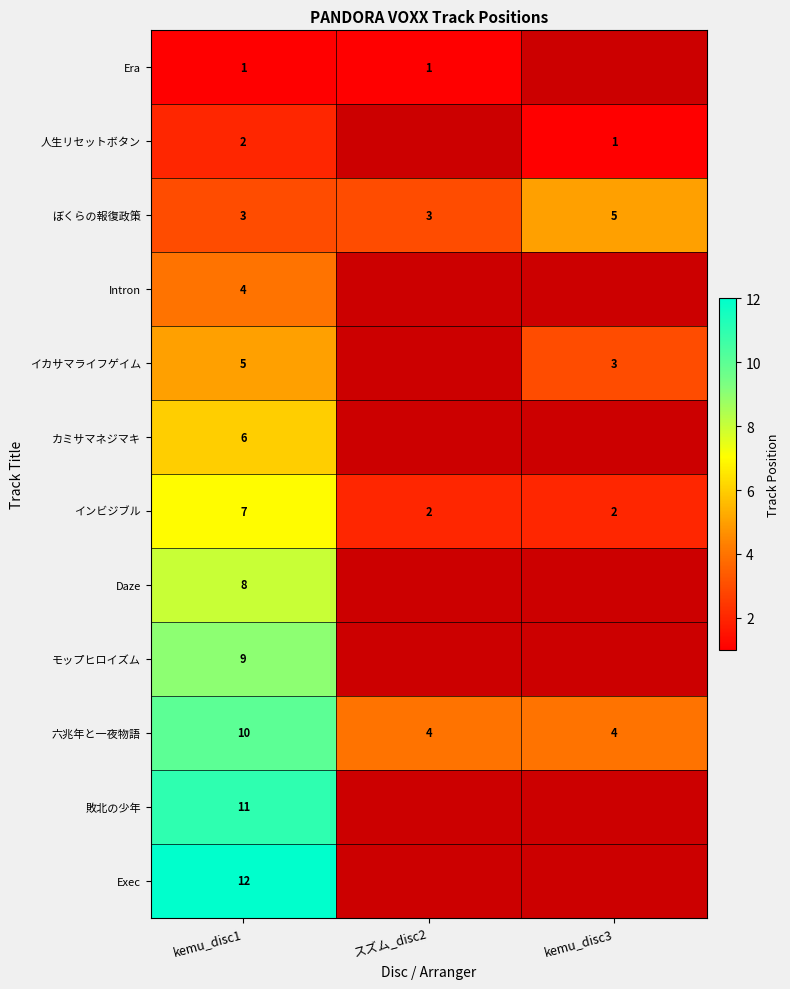

What is the average value of the 六兆年と一夜物語 series?

6